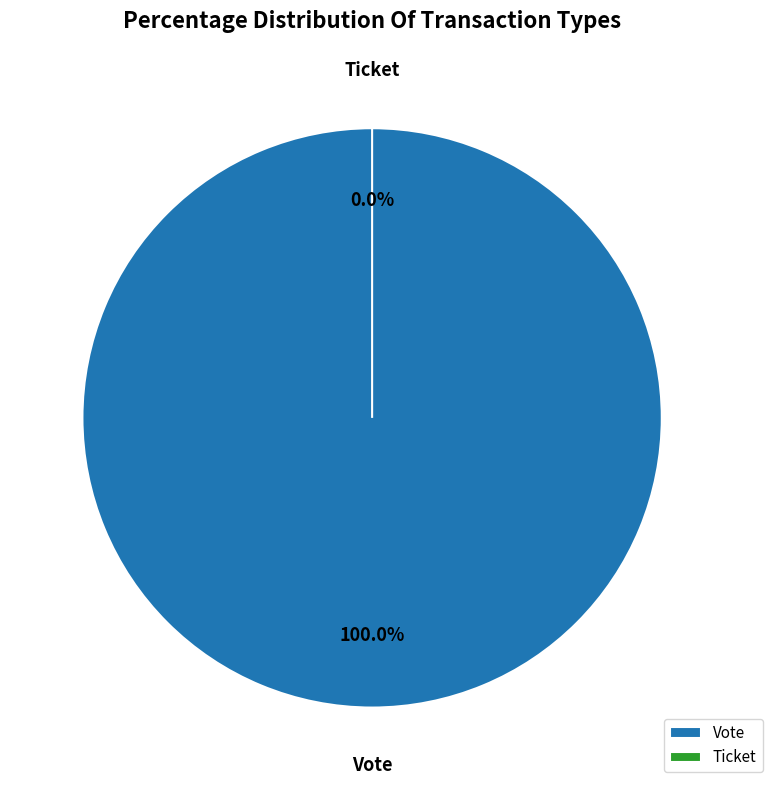

What is the change in value from Vote to Ticket?

-1